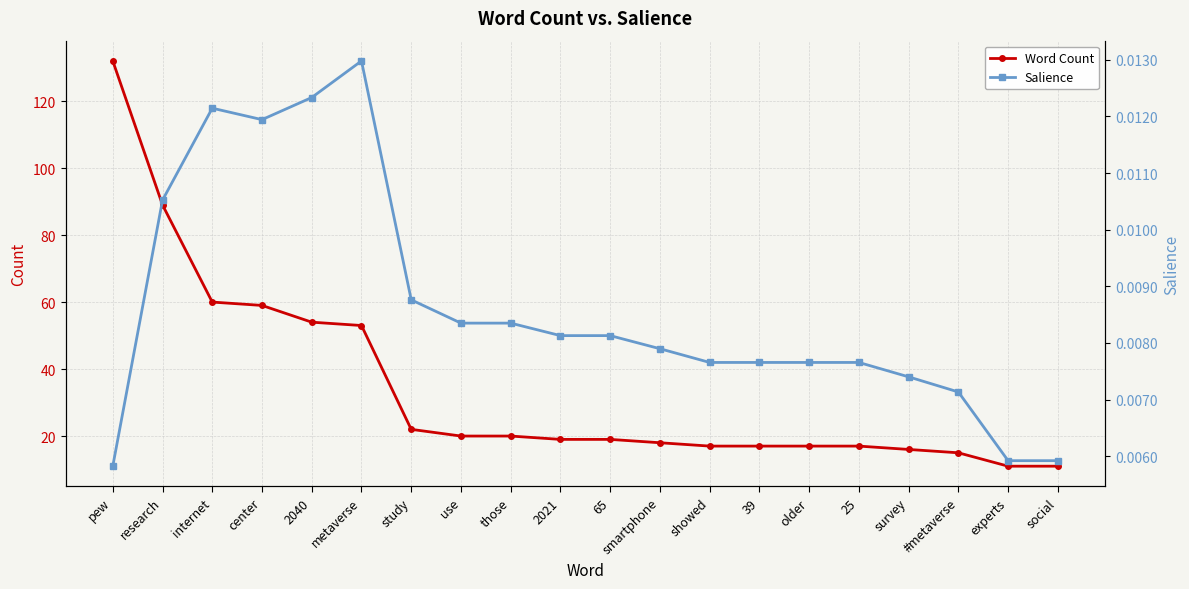

What is the total value across all series at 39?

17.0